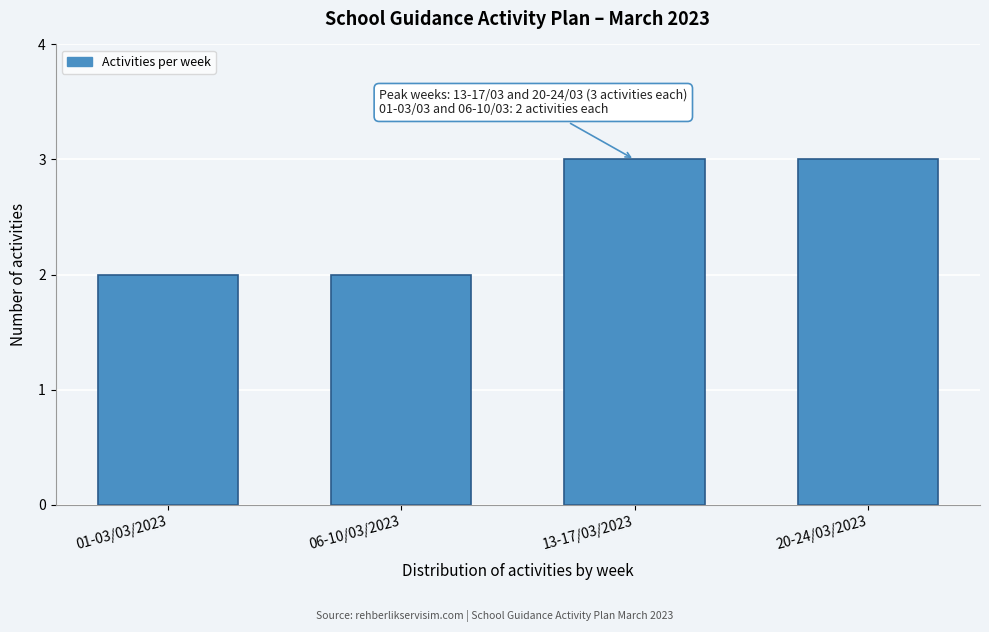

Reading left to right, transcribe all the data shown in this chart.

2	2	3	3